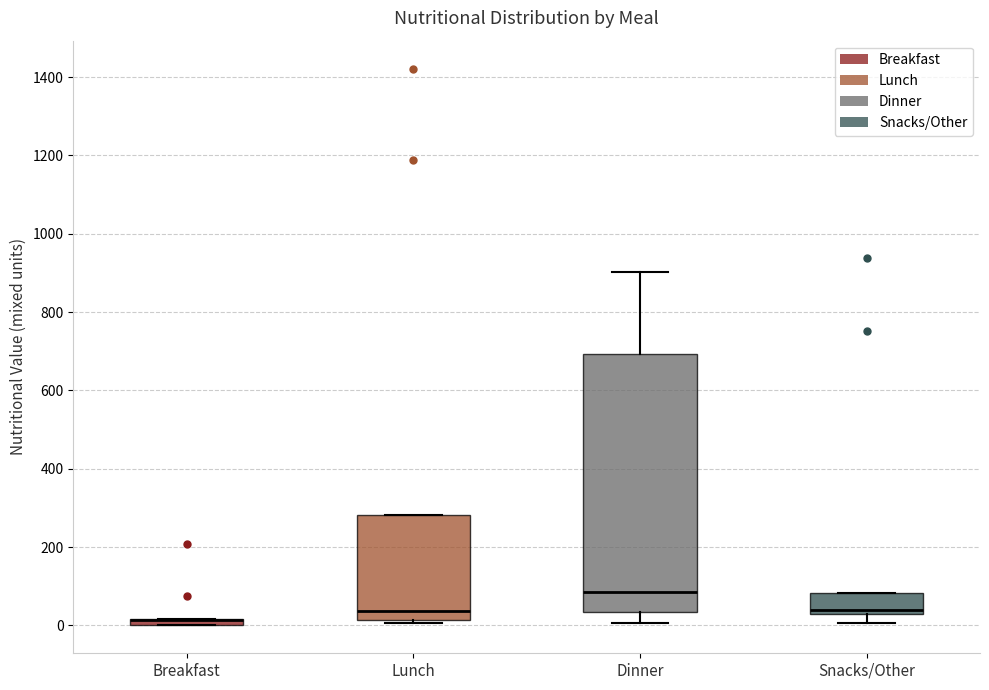

Which box is the tallest, from its lower edge to its upper edge?

Dinner